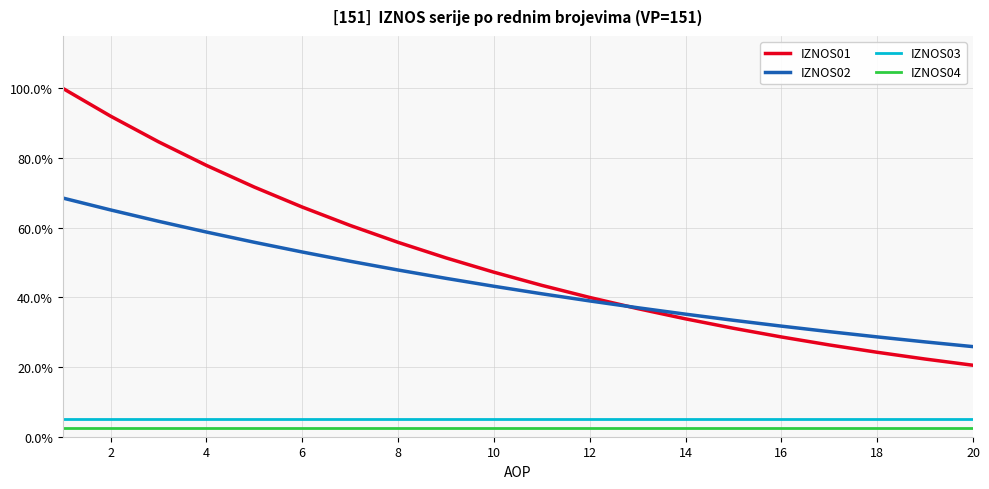

True or false: IZNOS02 has more than 2 interior local peaks.

False